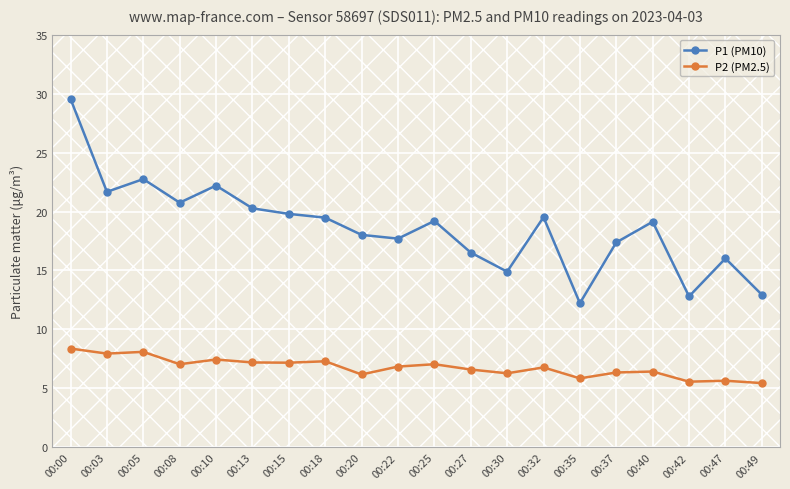

True or false: P2 (PM2.5) and P1 (PM10) cross at least once.

False